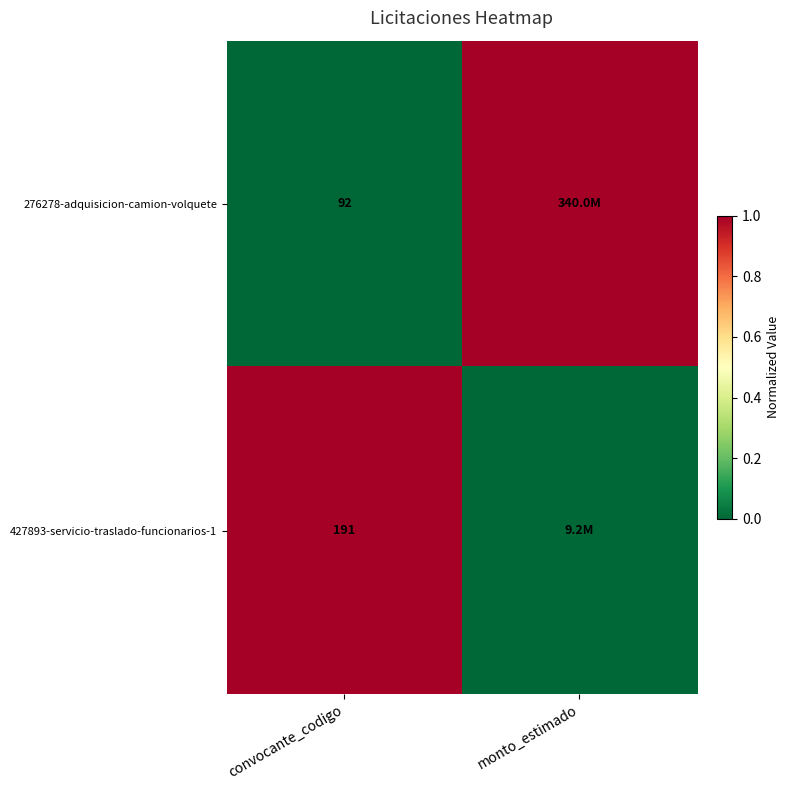

What is the total value across all series at convocante_codigo?

283